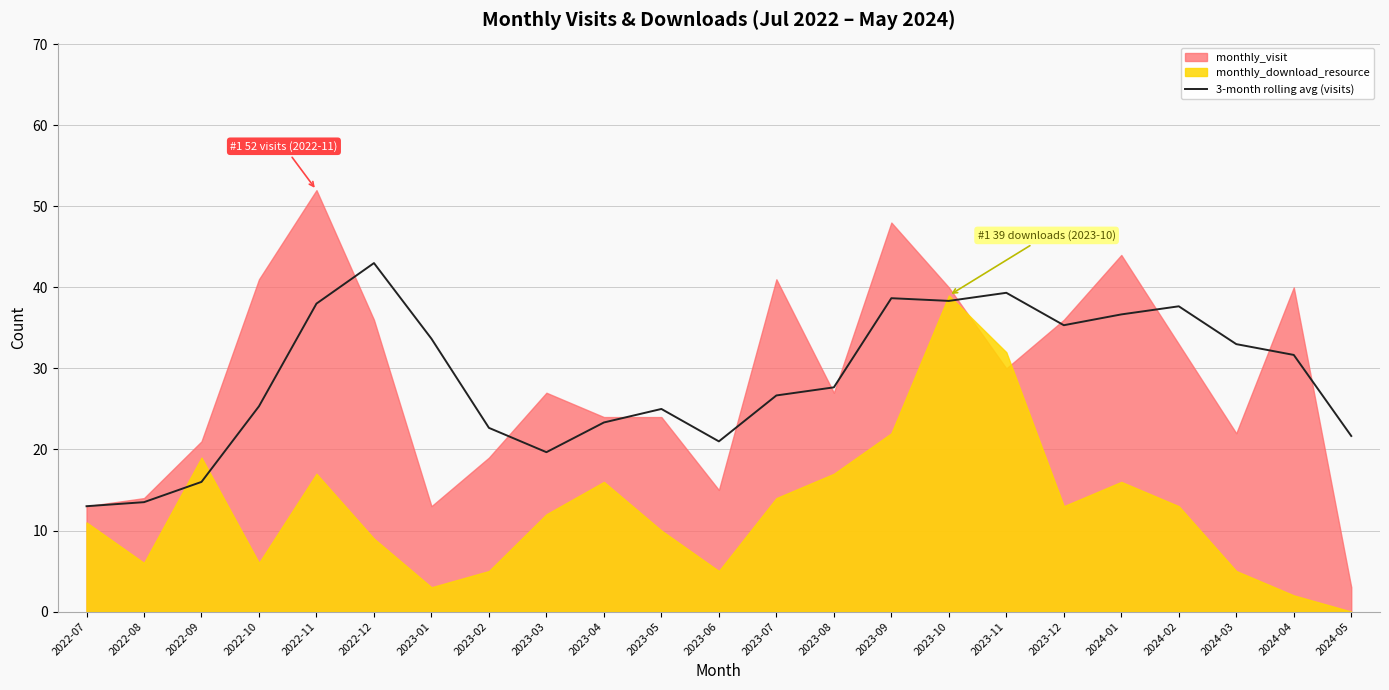

True or false: the data shows 13.5 at 2022-08.

True